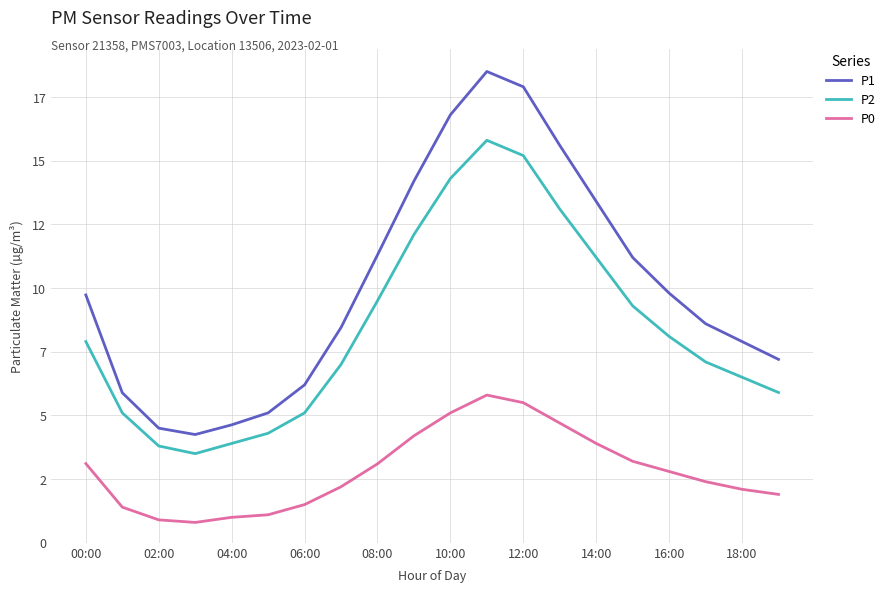

Which series has the largest range (max minus min)?

P1